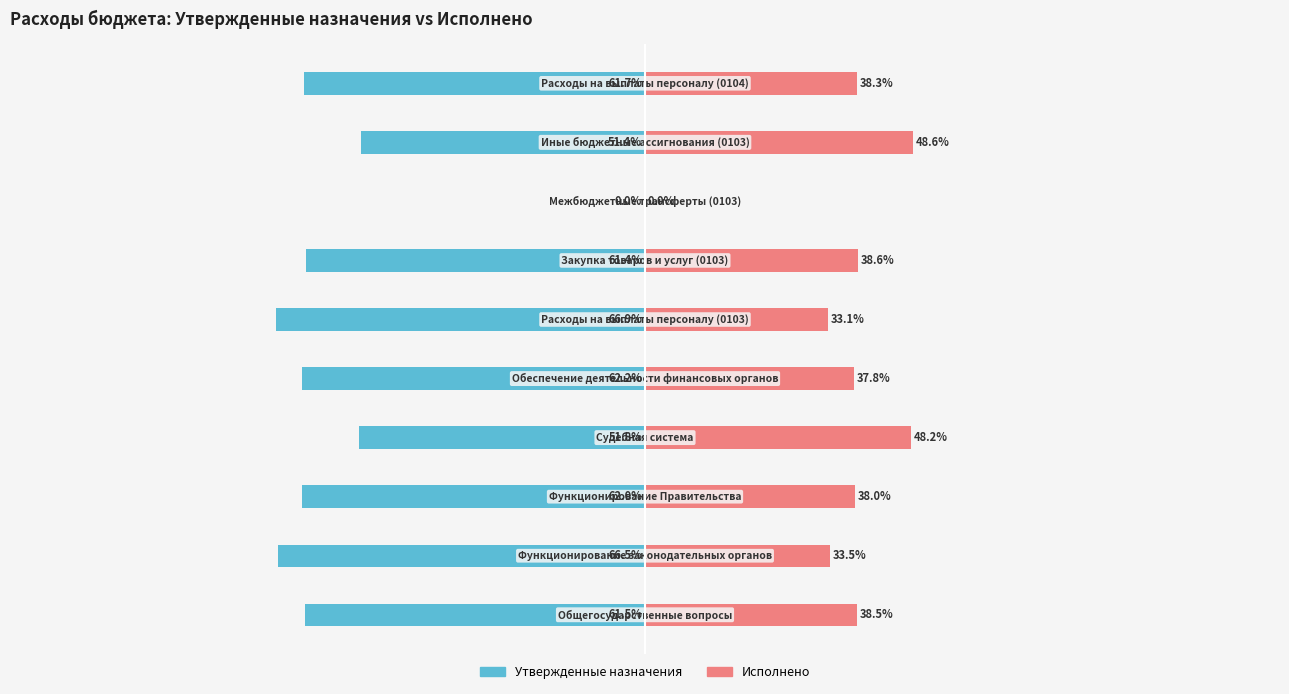

Is it true that Исполнено equals 16.3 at 6?

False